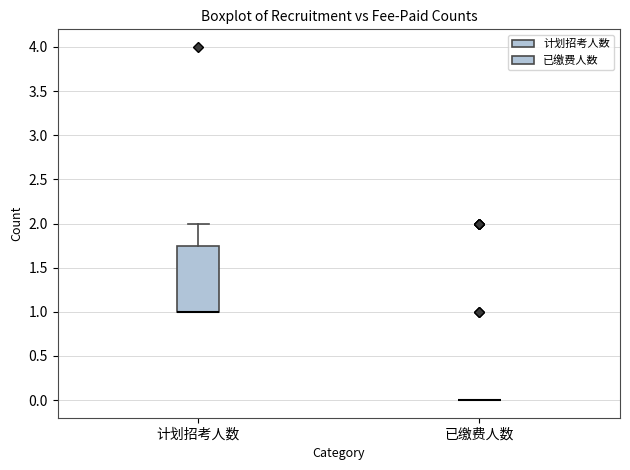

Reading left to right, transcribe this box plot: for each box, give where its median line is, the range the box spans, and where its two whiskers end, as read against the y-axis. The values are not printed on the chart, so give them approximately, as read against the axis.

计划招考人数: median 1.00 (drawn on the box's lower edge), box 1.00 to 1.75, whiskers 1.00 to 2.00
已缴费人数: box collapsed to a line at 0.00, whiskers 0.00 to 0.00